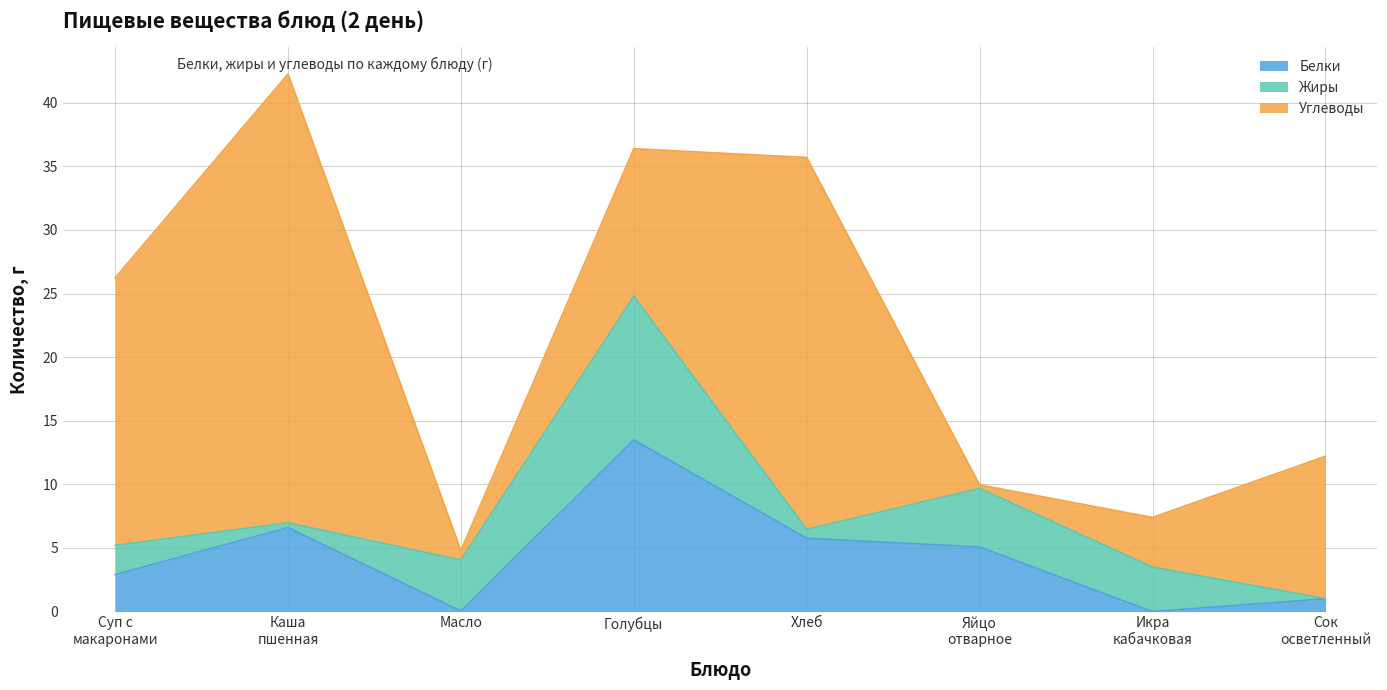

How many intersections are there between Углеводы and Жиры?

4